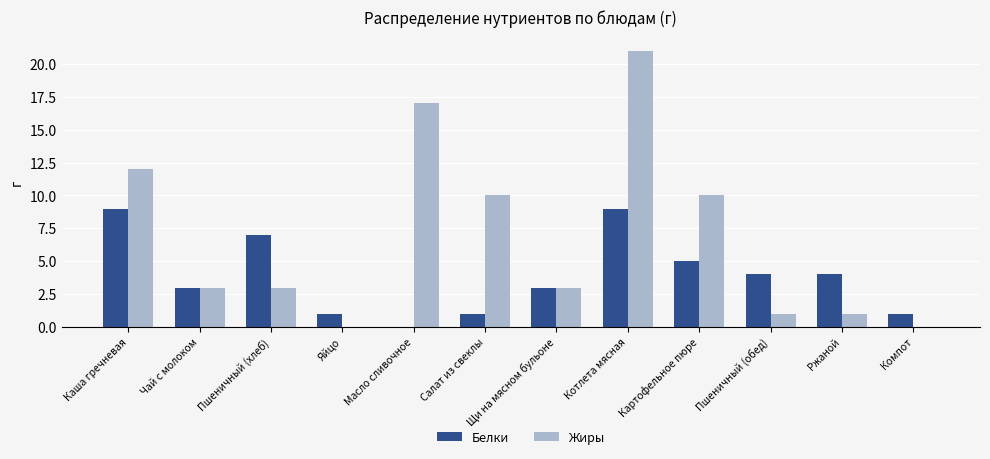

What value does the Белки series have at Салат из свеклы?

1